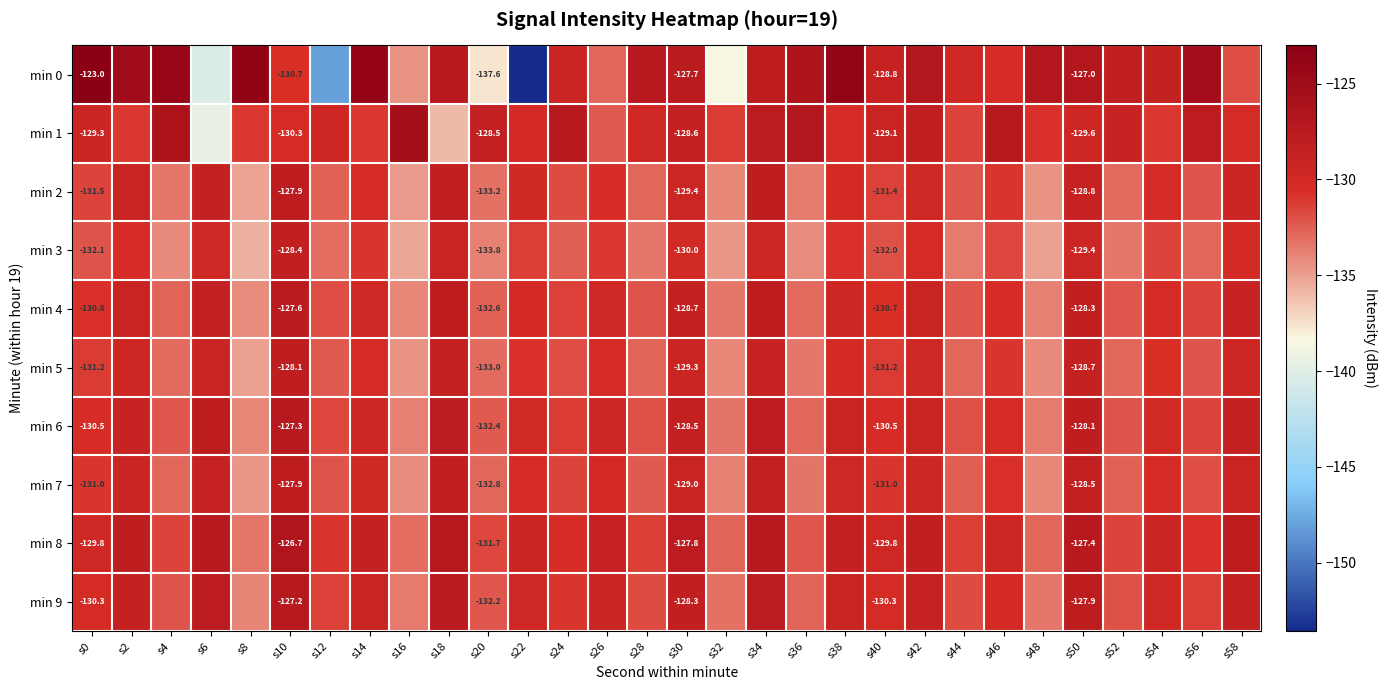

Rank the categories by min 2 value from lowest to highest.

s8, s16, s48, s32, s36, s4, s20, s52, s28, s12, s44, s56, s24, s0, s40, s46, s26, s54, s14, s38, s22, s42, s30, s58, s2, s50, s6, s18, s34, s10